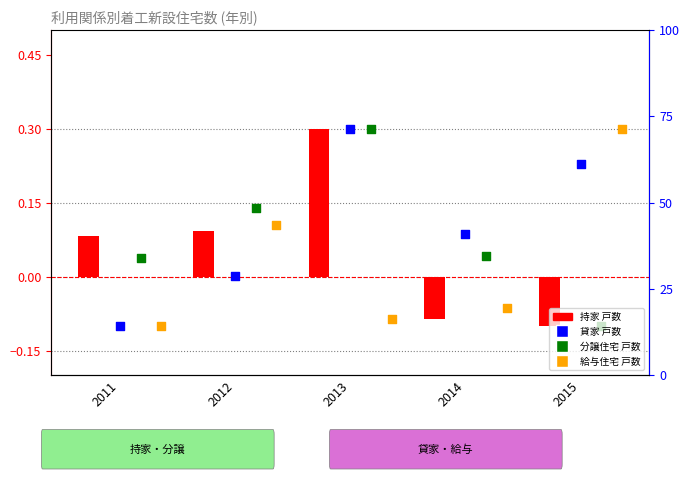

What are all the series names shown in the legend?

持家 戸数, 貸家 戸数, 分譲住宅 戸数, 給与住宅 戸数